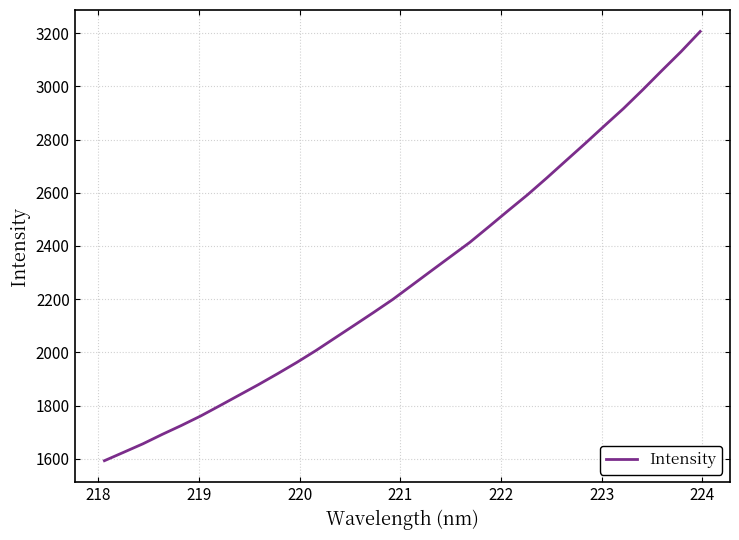

What is the maximum value shown in the chart?

3206.0